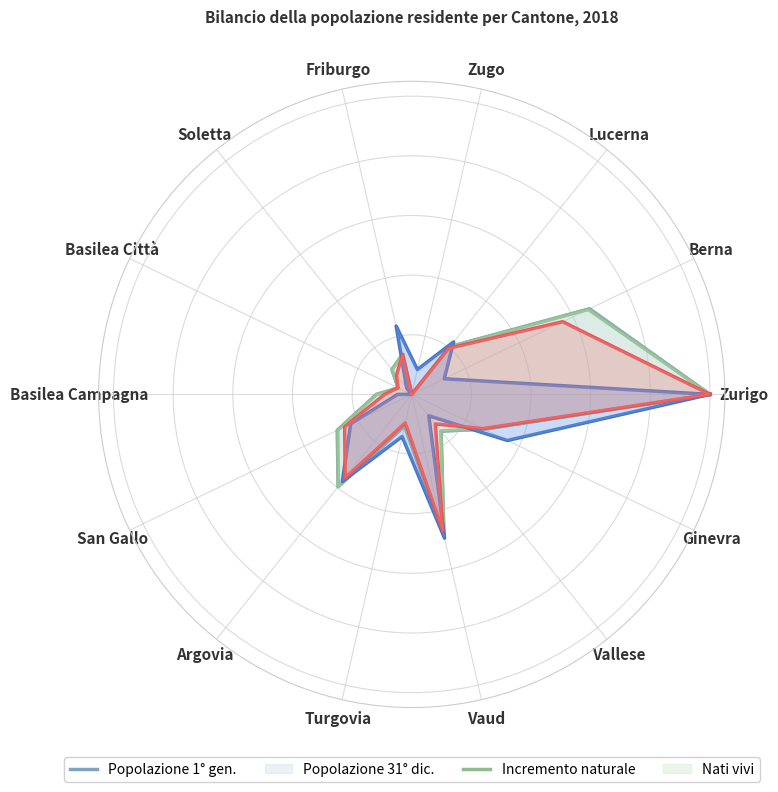

The value of Popolazione al 1° gennaio at Vaud is 0.1. True or false?

False